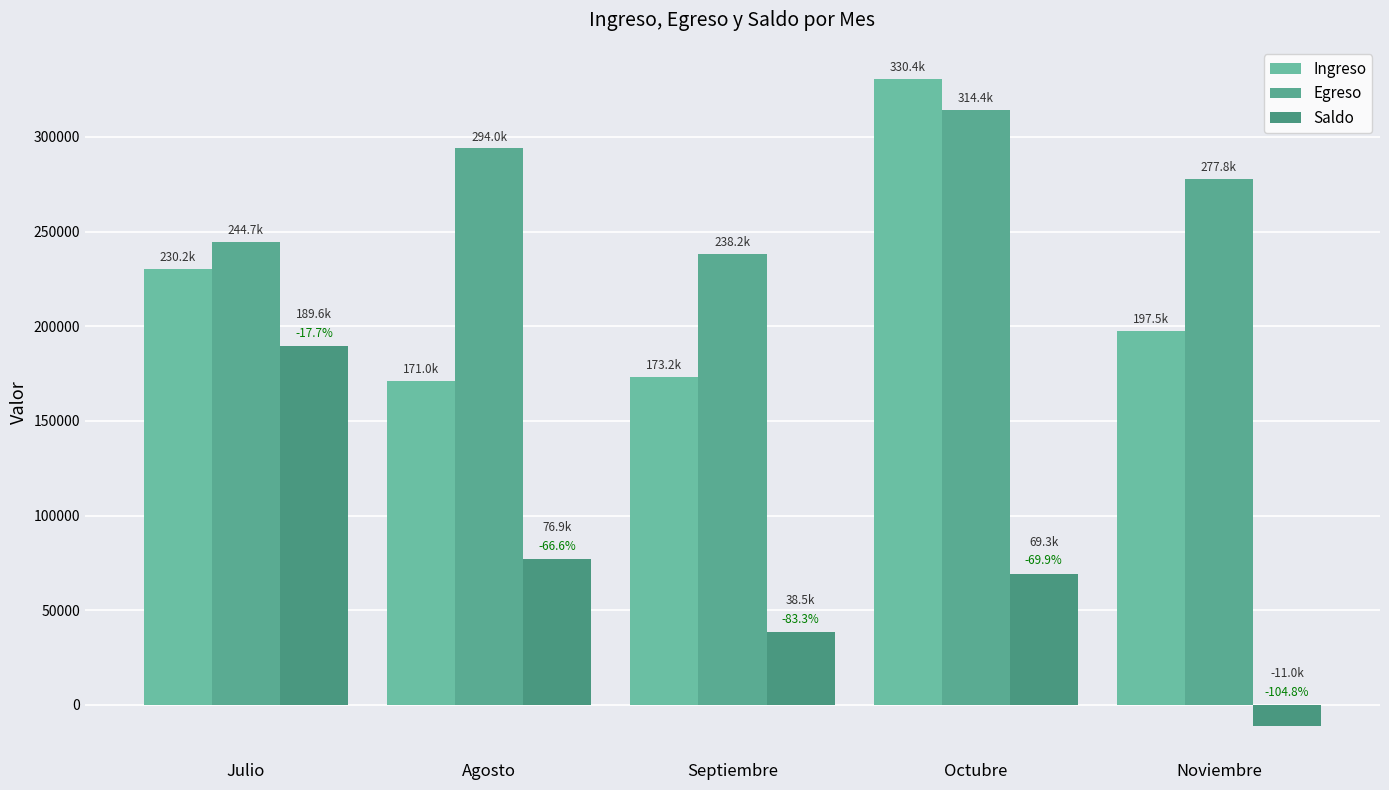

Where does the Ingreso series first go above 197481?

Julio